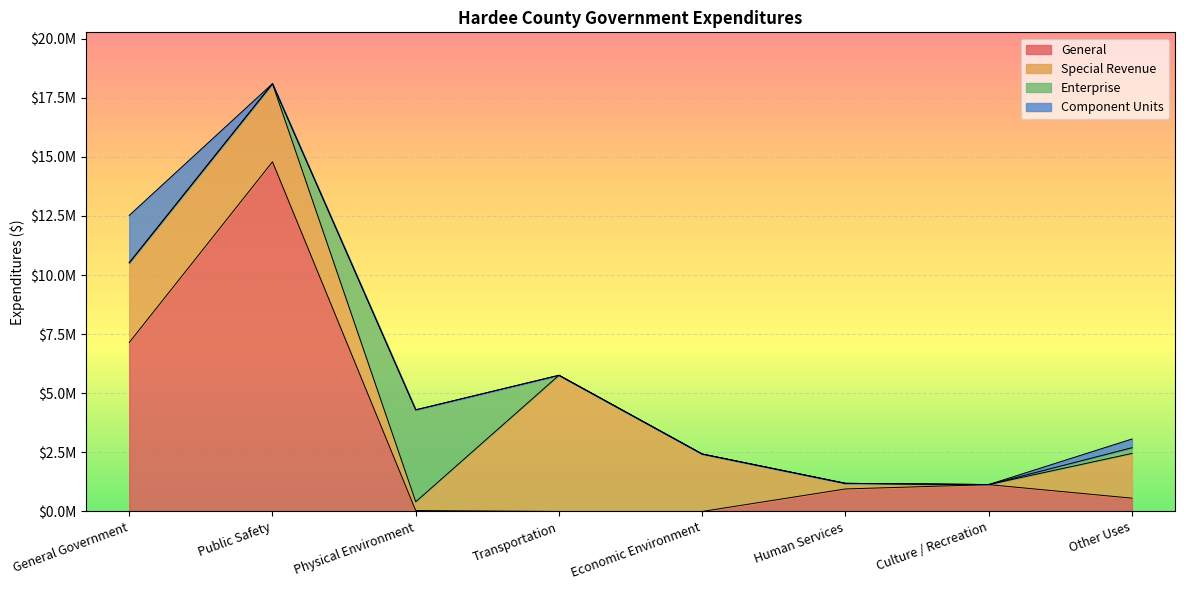

How many values in the Enterprise series exceed 0?

2